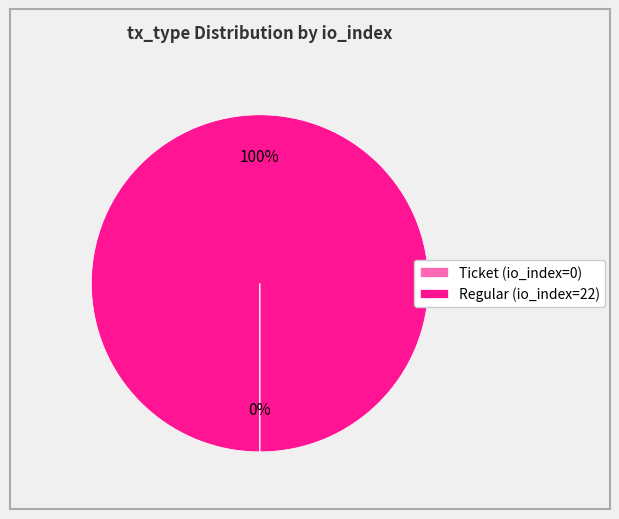

Does any single category account for the majority?

Yes